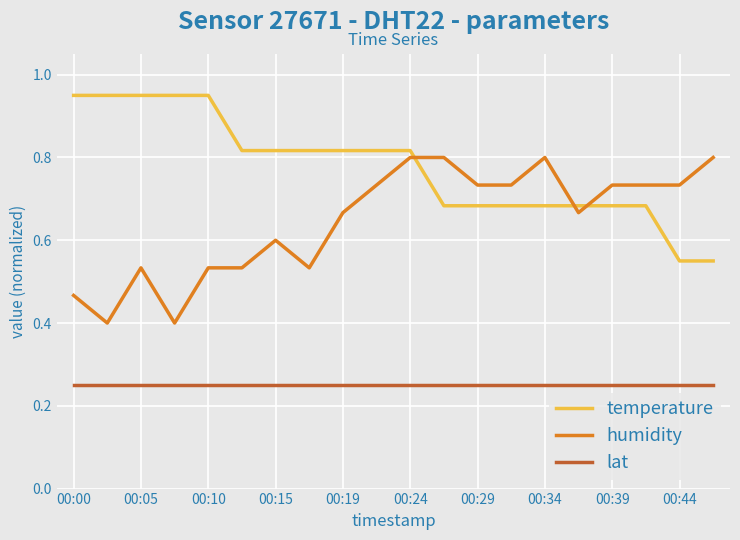

What is the difference between the maximum and minimum values in the humidity series?

0.4